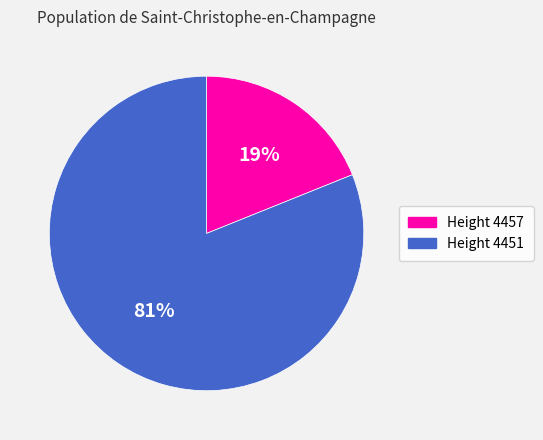

Is it true that Height 4457 is 11% of the pie?

False